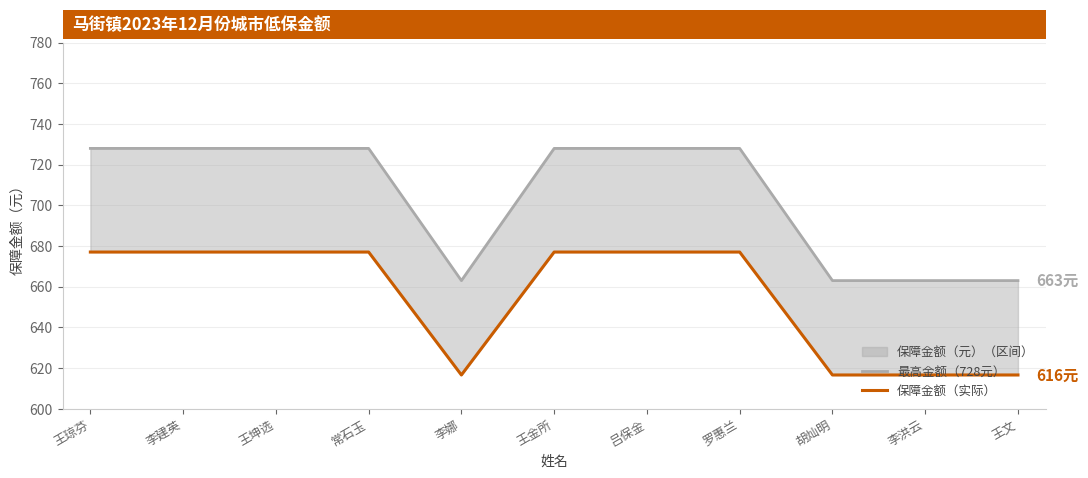

At which category is the sum across all series the highest?

王琼芬